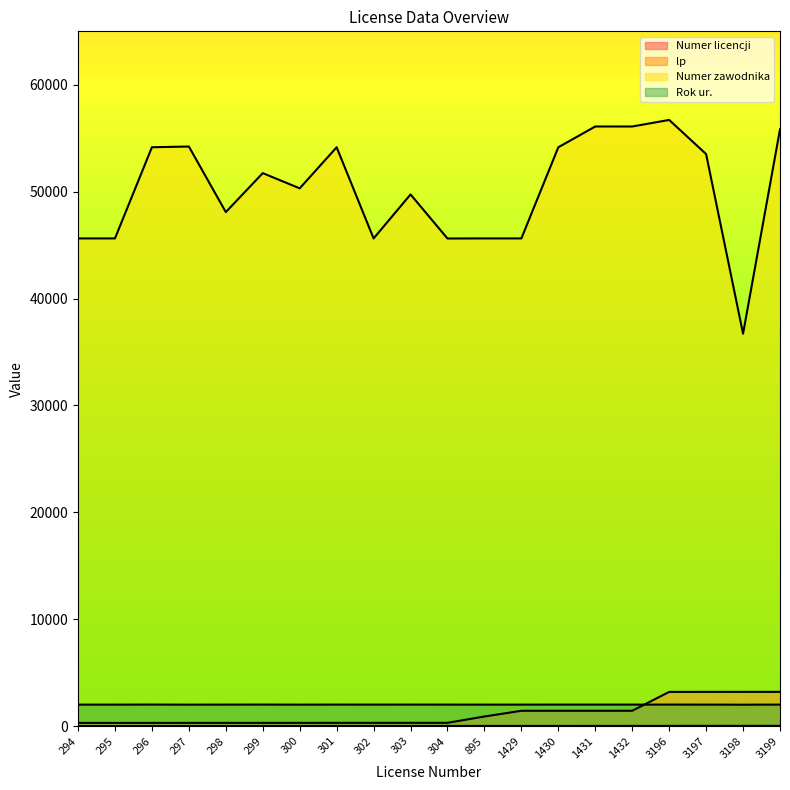

The lp series shows 5 at 300. True or false?

False